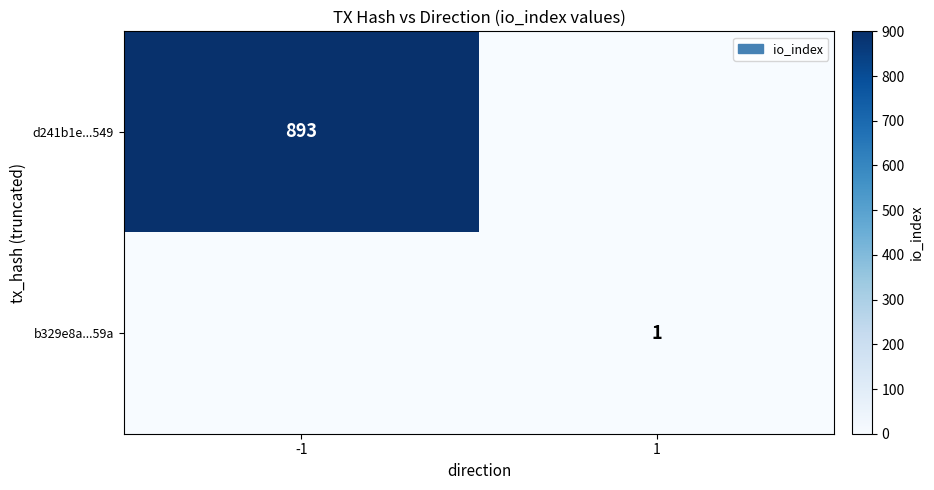

The value of d241b1e...549 at -1 is 893. True or false?

True